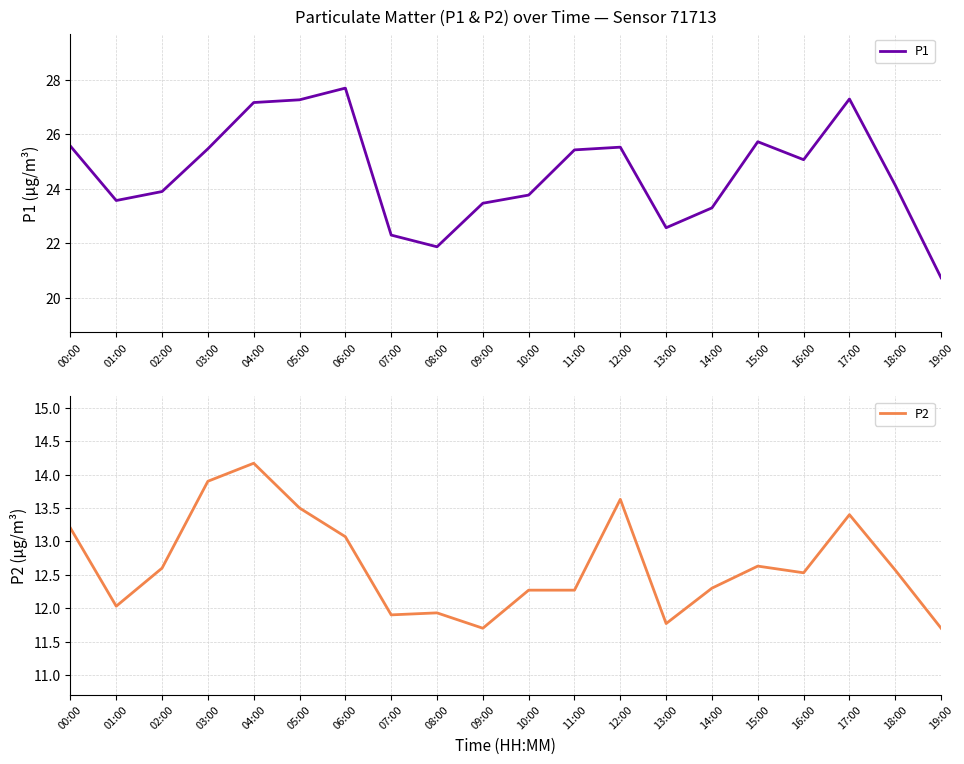

Is it true that P1 equals 25.5 at 12:00?

True